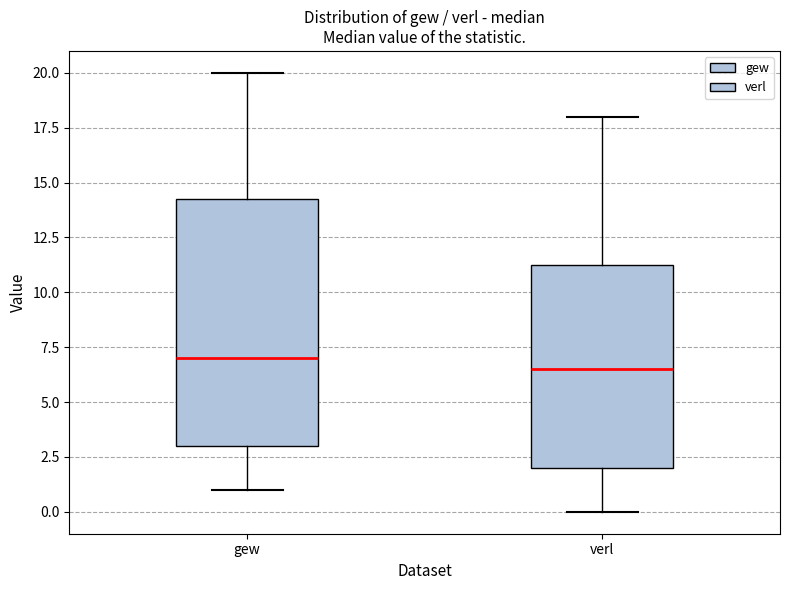

Reading left to right, read every box against the y-axis: the position of its median line, the range the box covers, and the ends of its whiskers. The values are not printed on the chart, so give them approximately, as read against the axis.

gew: median 7.0, box 3.0 to 14.5, whiskers 1.0 to 20.0
verl: median 6.5, box 2.0 to 11.5, whiskers 0.0 to 18.0